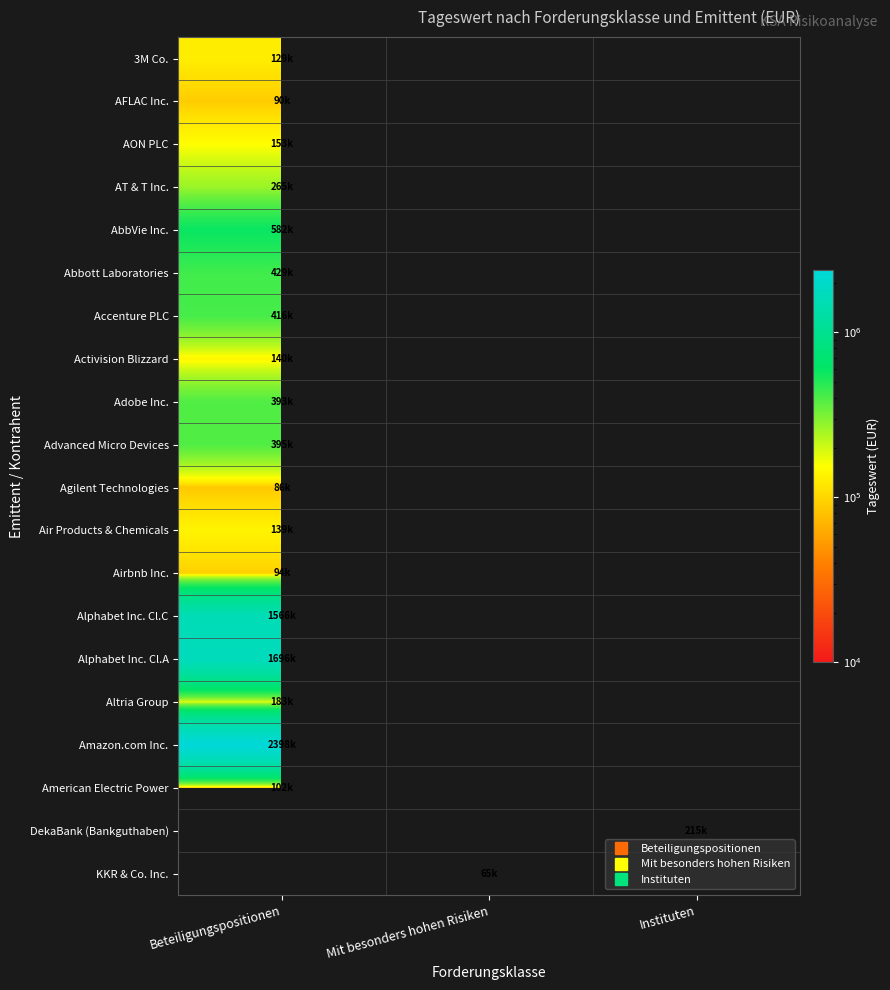

What value does the AFLAC Inc. series have at Beteiligungspositionen?

89678.0